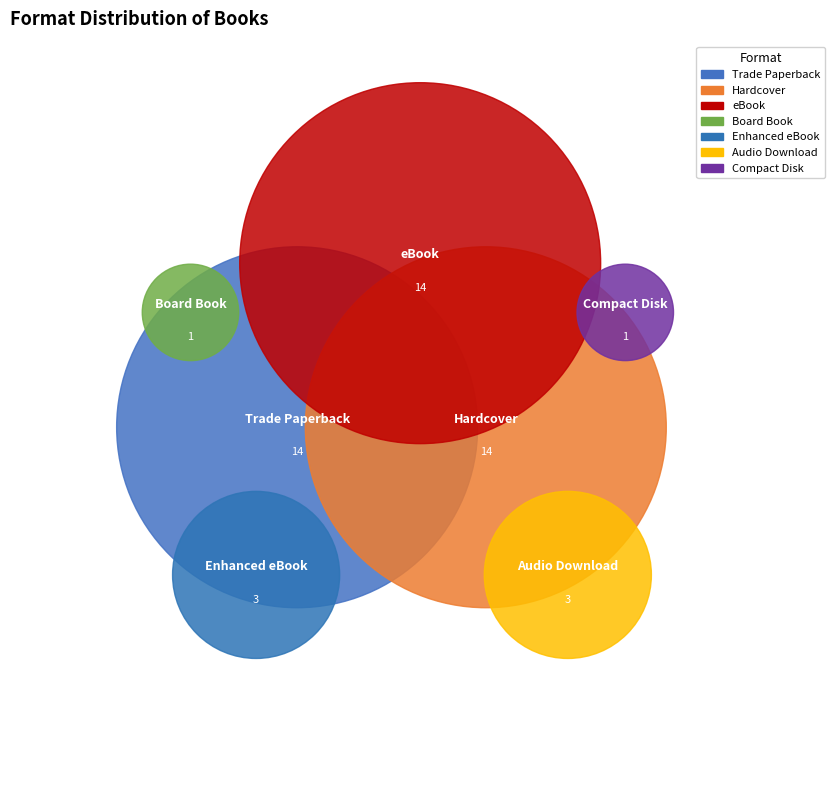

How many slices are in this pie chart?

7